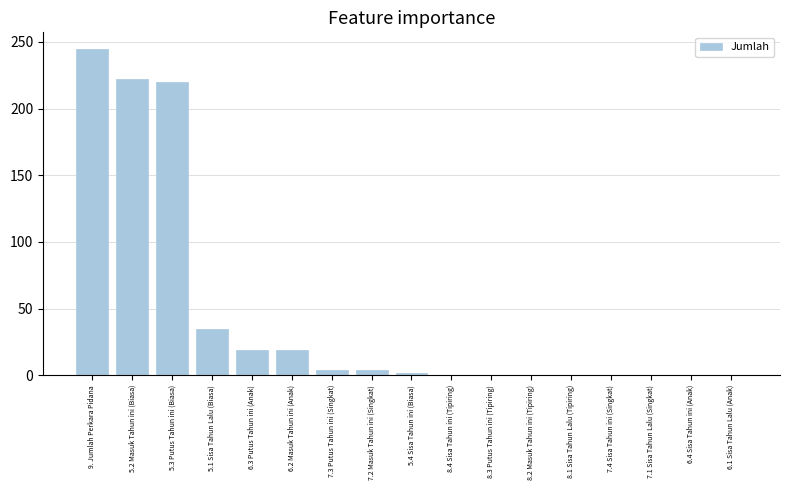

What is the sum of the values at 5.3 Putus Tahun ini (Biasa) and 6.1 Sisa Tahun Lalu (Anak)?

220